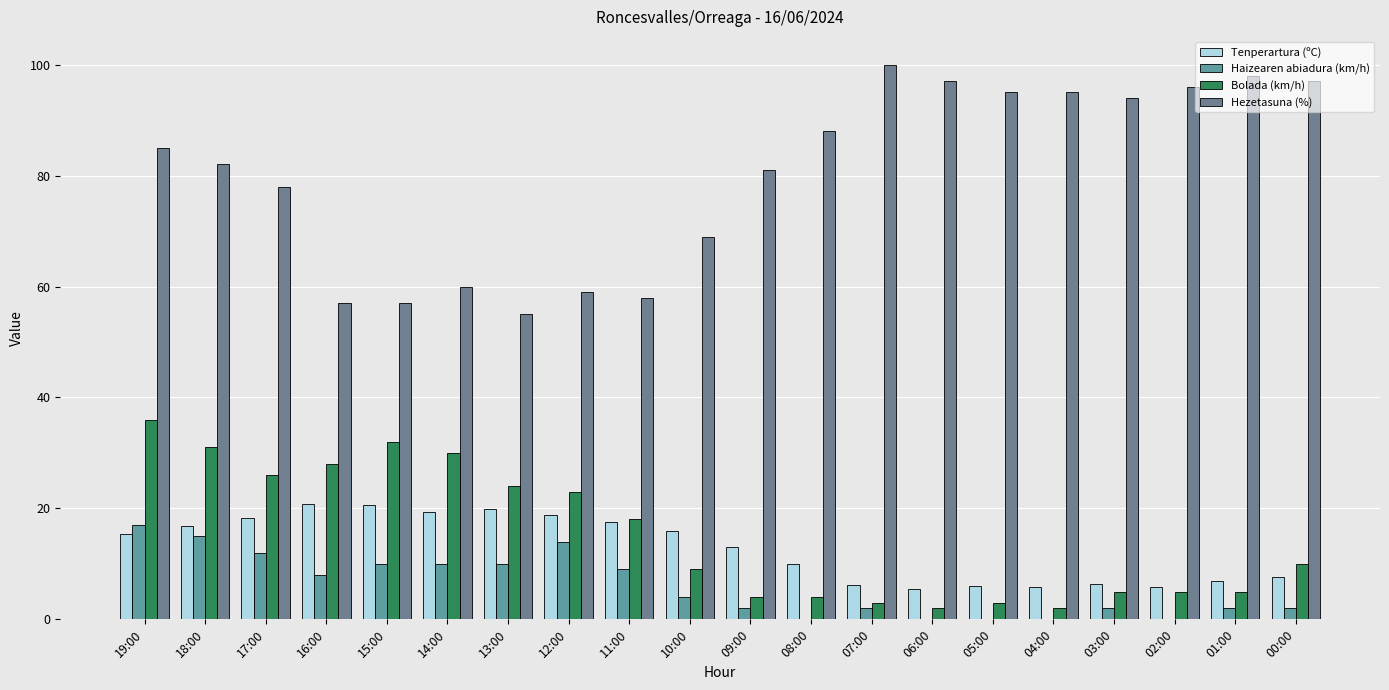

What is the average value of the Hezetasuna (%) series?

80.0